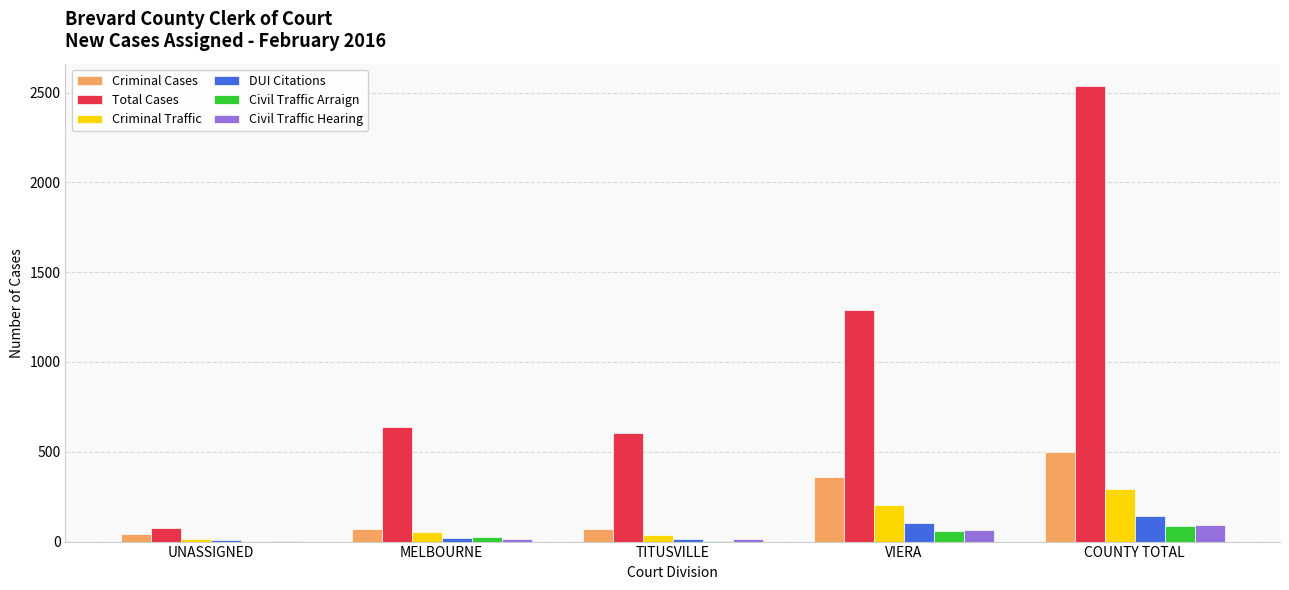

The value of Criminal Cases at COUNTY TOTAL is 149. True or false?

False